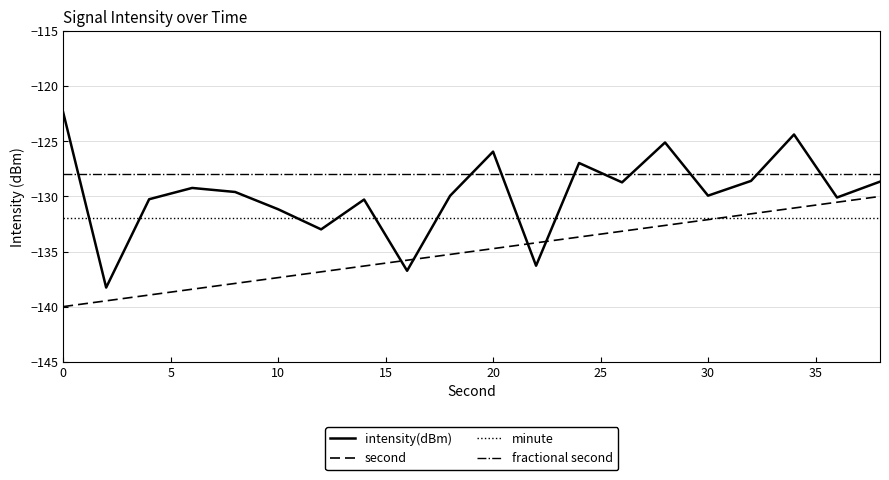

Rank the series by their average value, from lowest to highest.

second, minute, intensity(dBm), fractional second